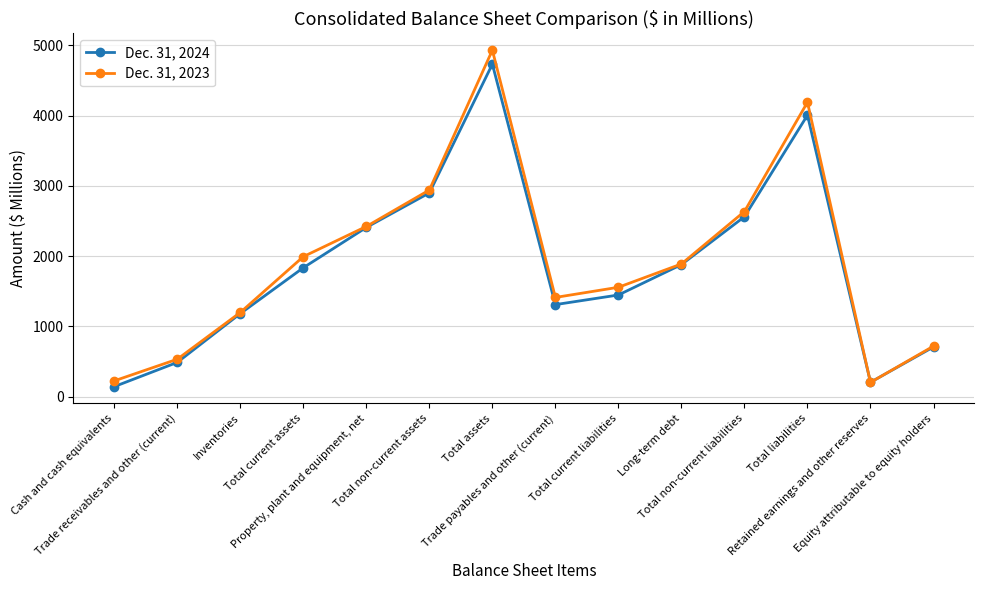

The Dec. 31, 2024 series shows 812 at Total current liabilities. True or false?

False